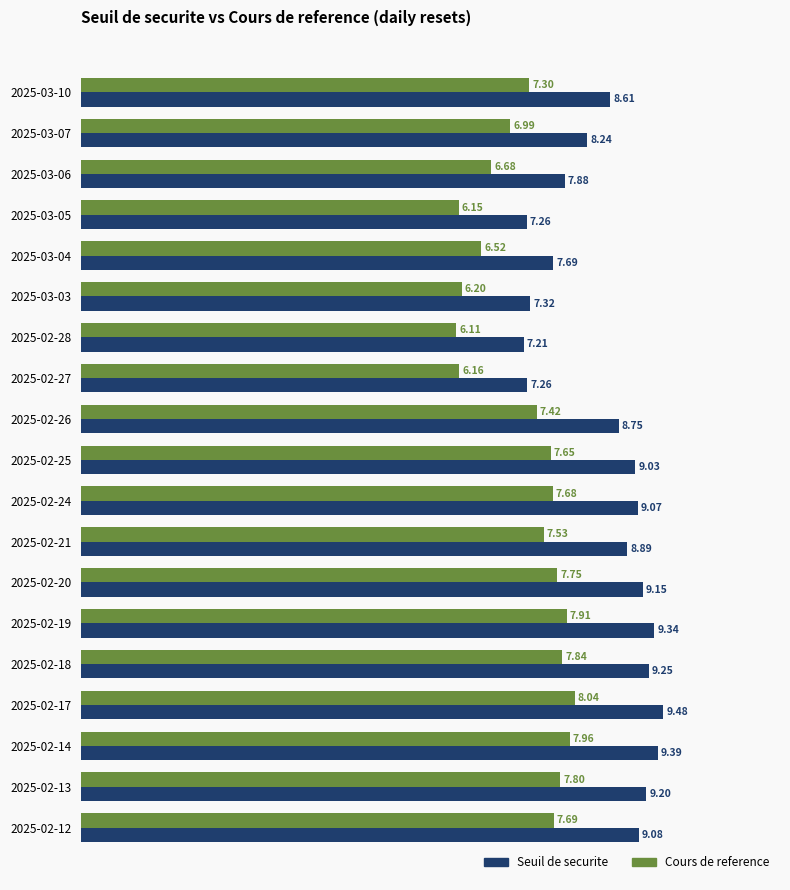

Which series changed the most between 2025-02-24 and 2025-02-13?

Seuil de securite